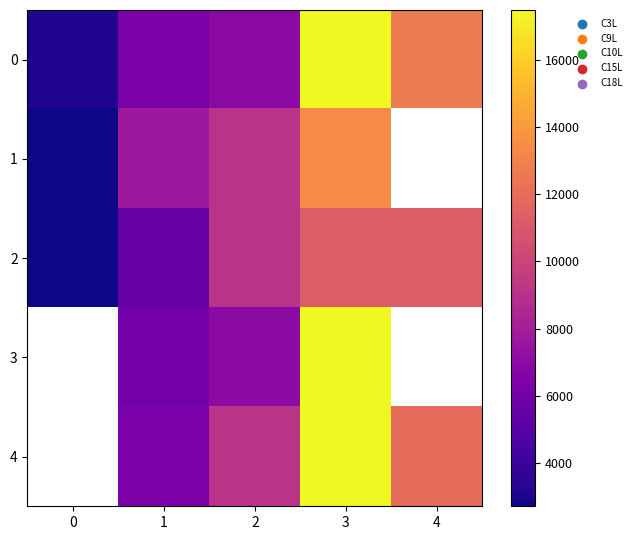

Which label corresponds to the largest value in the chart?

3